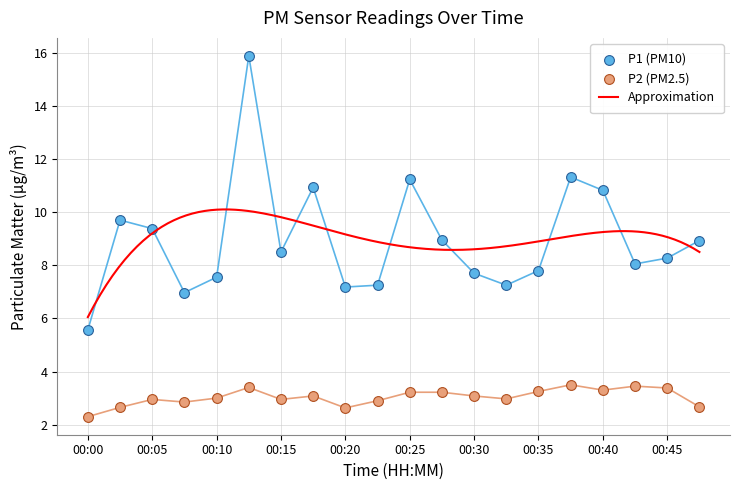

Which series reaches the maximum Y coordinate?

P1